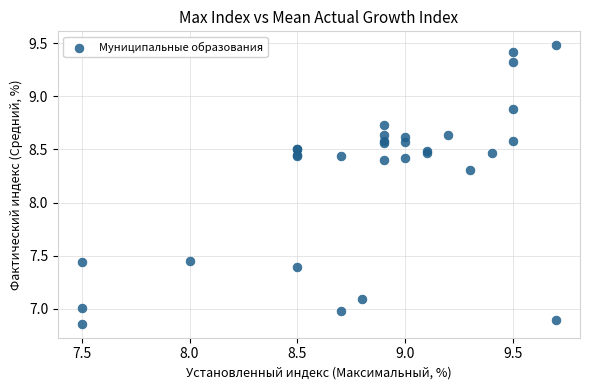

What Y value in the scatter plot is closest to 8?

8.3